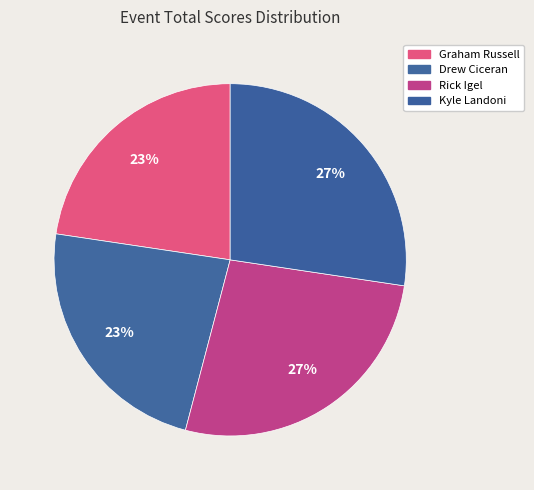

Which slice is the largest?

Kyle Landoni